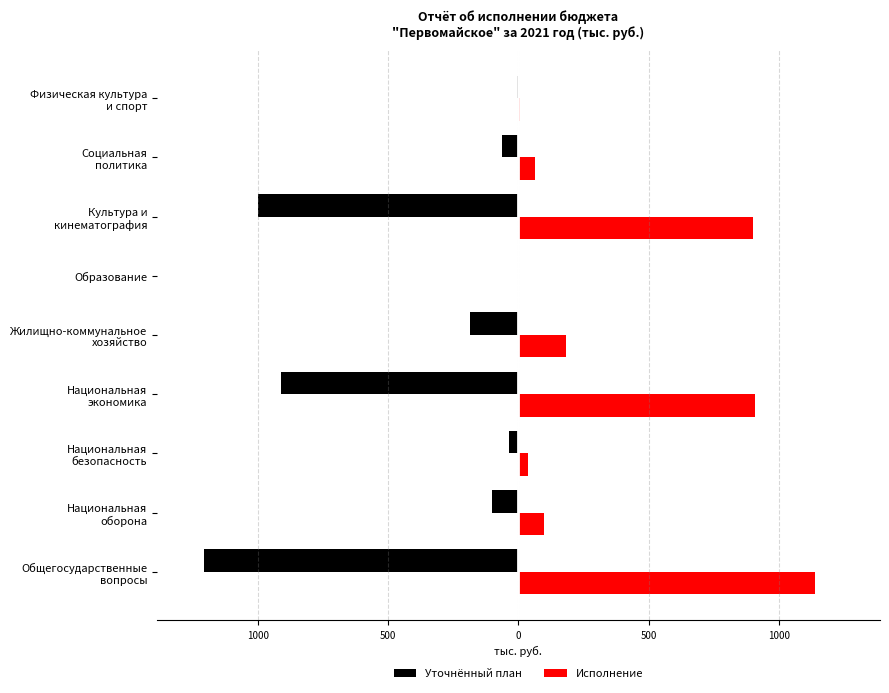

What are all the series names shown in the legend?

Уточнённый план, Исполнение